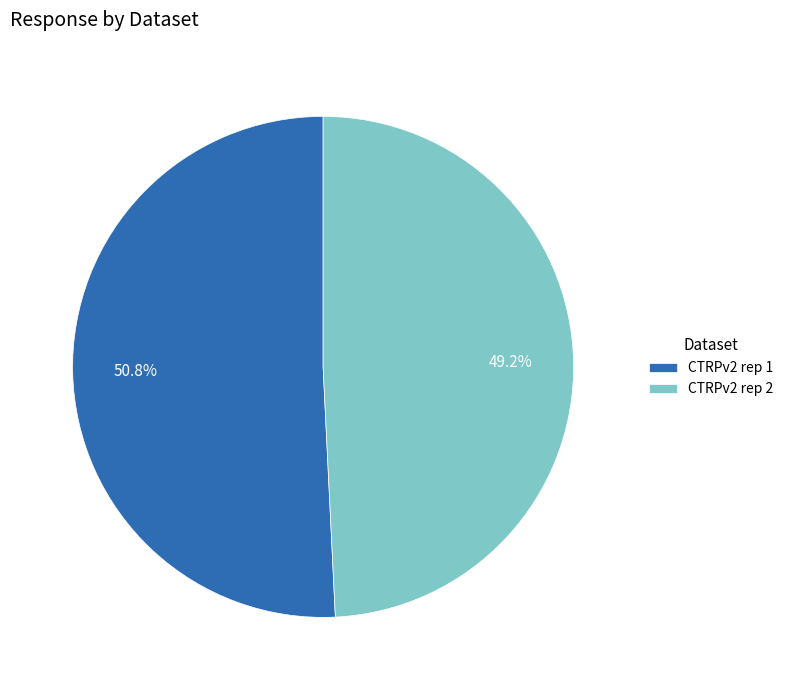

Rank the categories by value from lowest to highest.

CTRPv2 rep 2, CTRPv2 rep 1